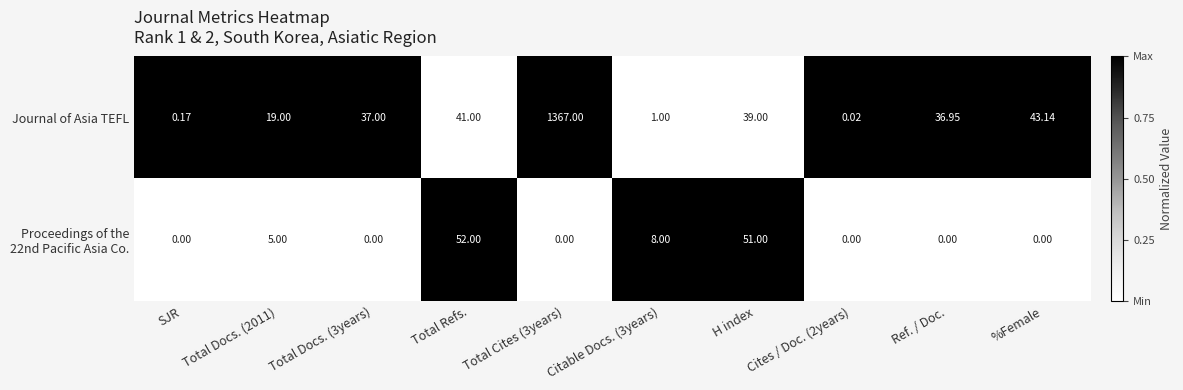

Which series has the largest range (max minus min)?

Journal of Asia TEFL